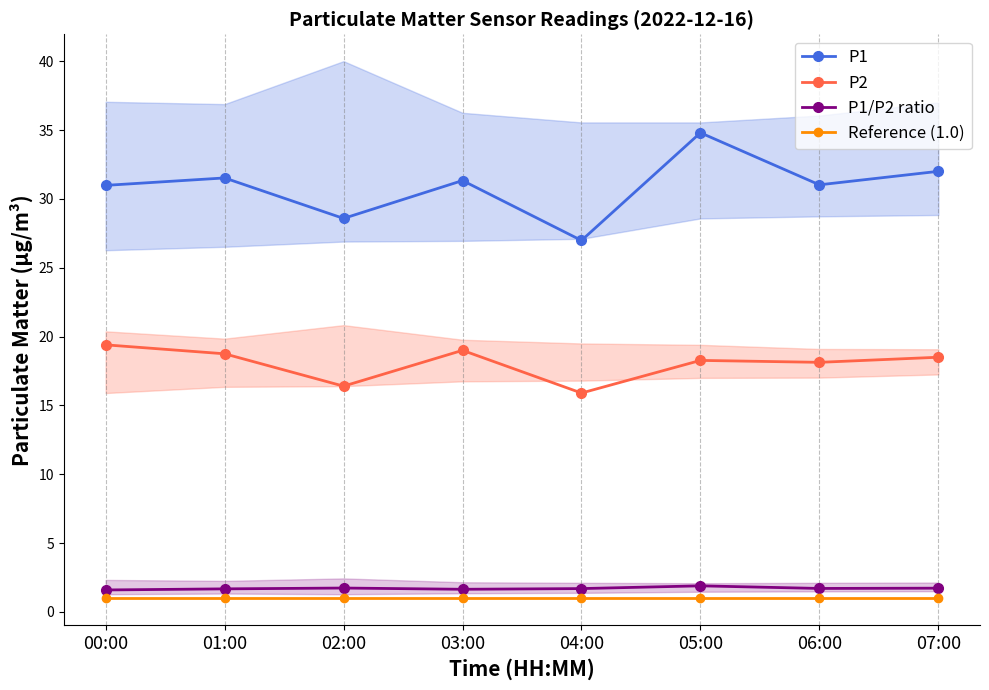

True or false: P2 and P1/P2 ratio intersect in this chart.

False